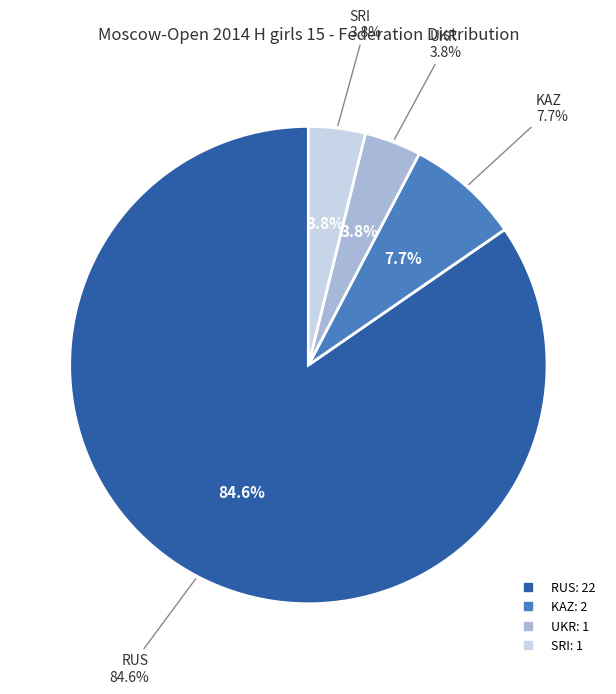

Does SRI represent more than half of the total?

No